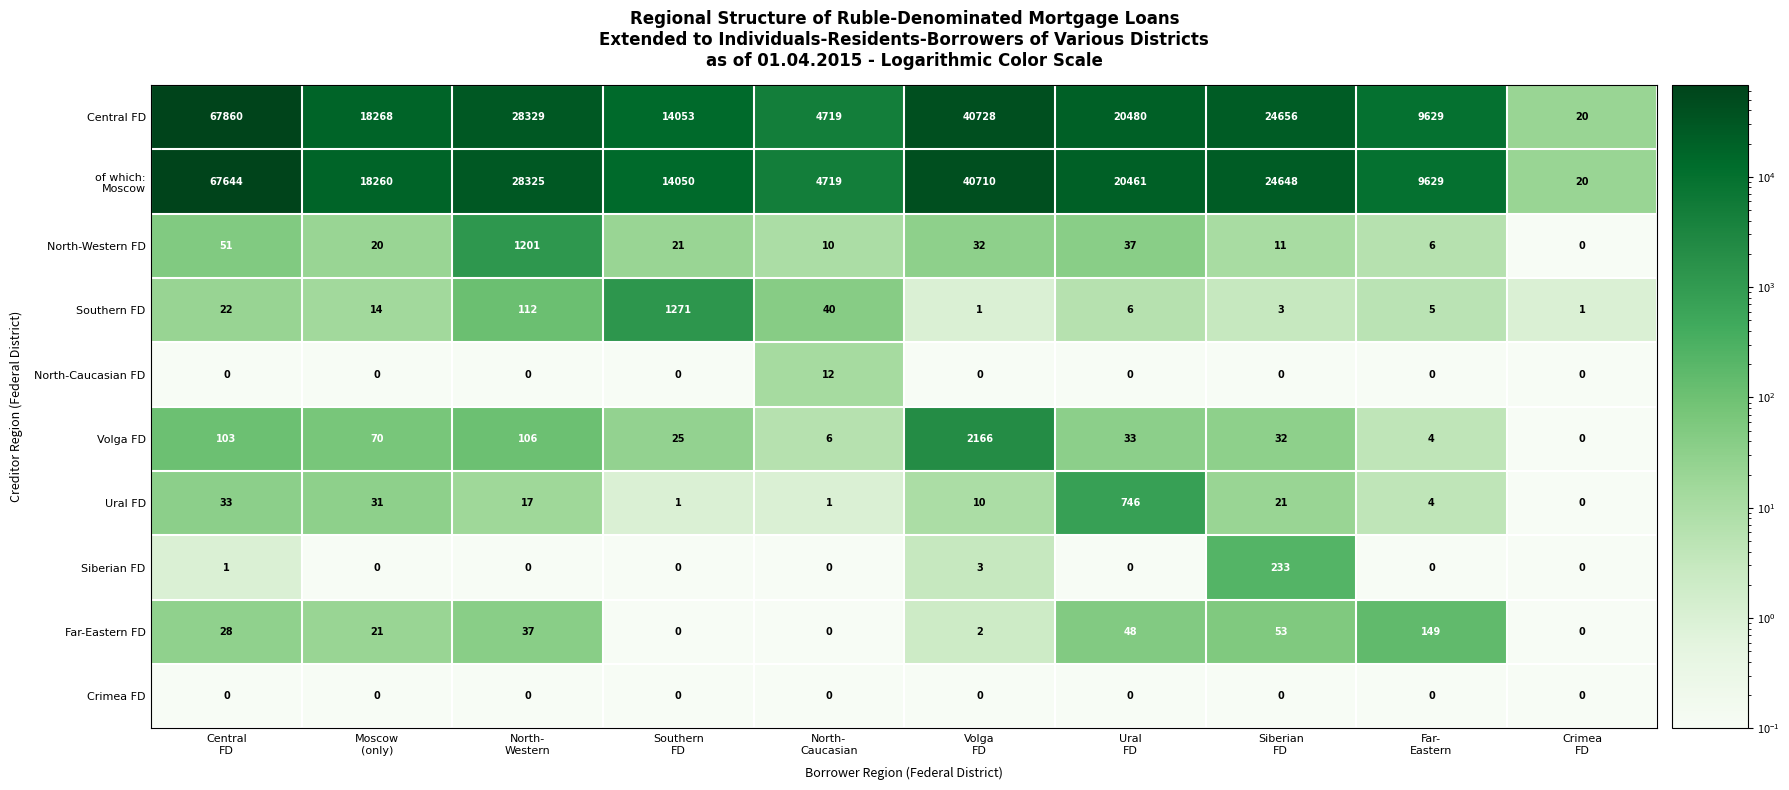

What is the difference between the maximum and second lowest values in the North-Western FD series?

1195